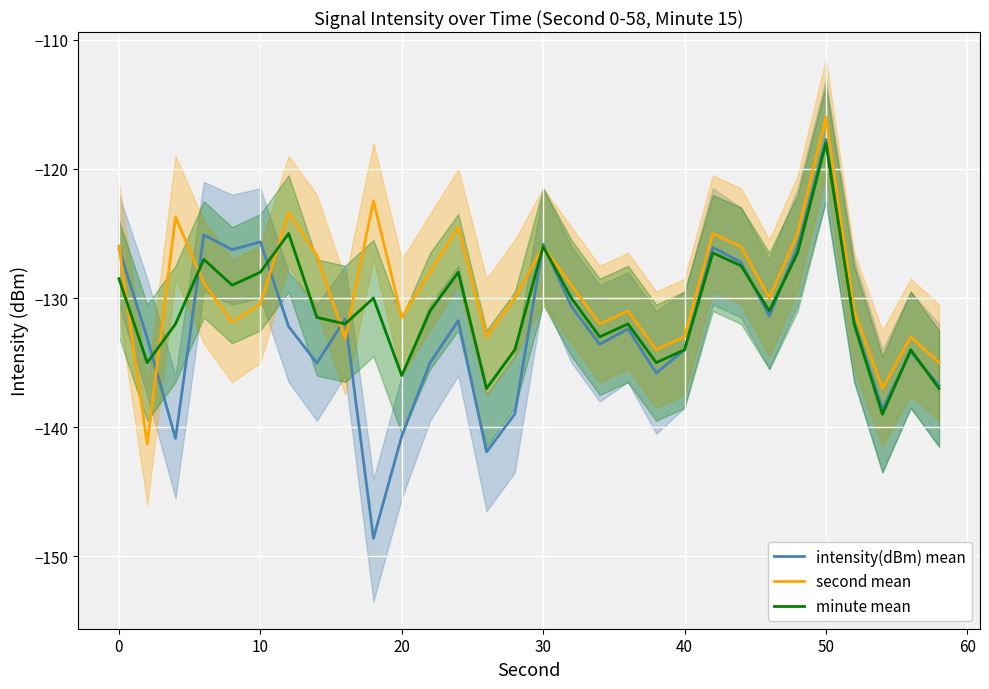

What is the difference between the maximum and second lowest values in the second mean series?

21.0